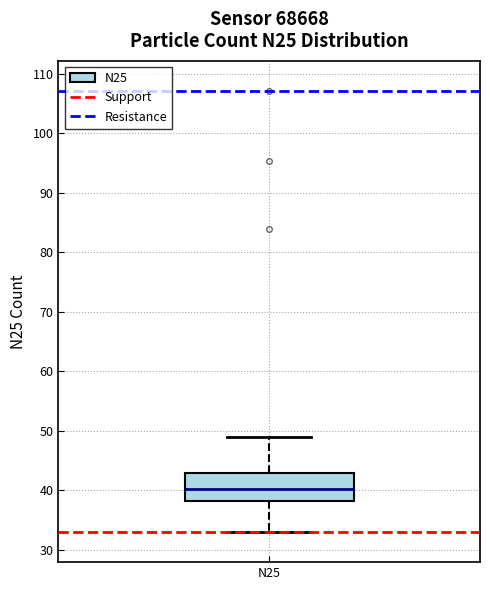

Transcribe this box plot: give where the median line is, the range the box spans, and where the two whiskers end, as read against the y-axis. The values are not printed on the chart, so give them approximately, as read against the axis.

median 40, box 38 to 43, whiskers 33 to 49